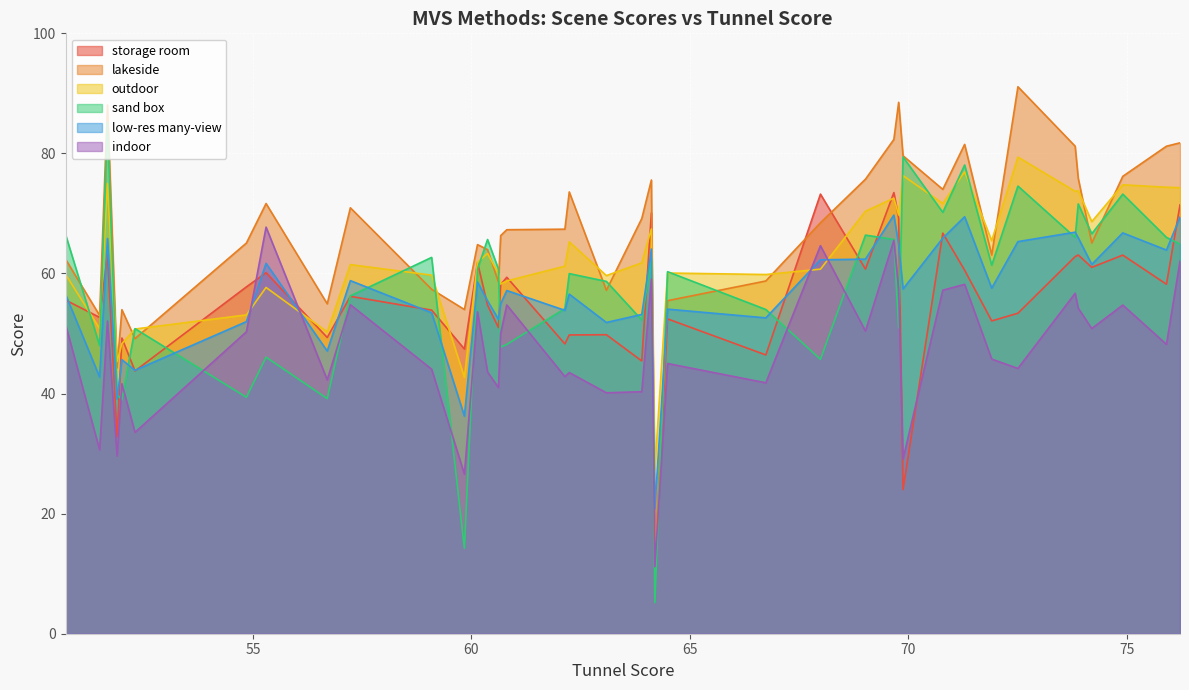

What is the difference between the outdoor values at 11 and 2?

5.0